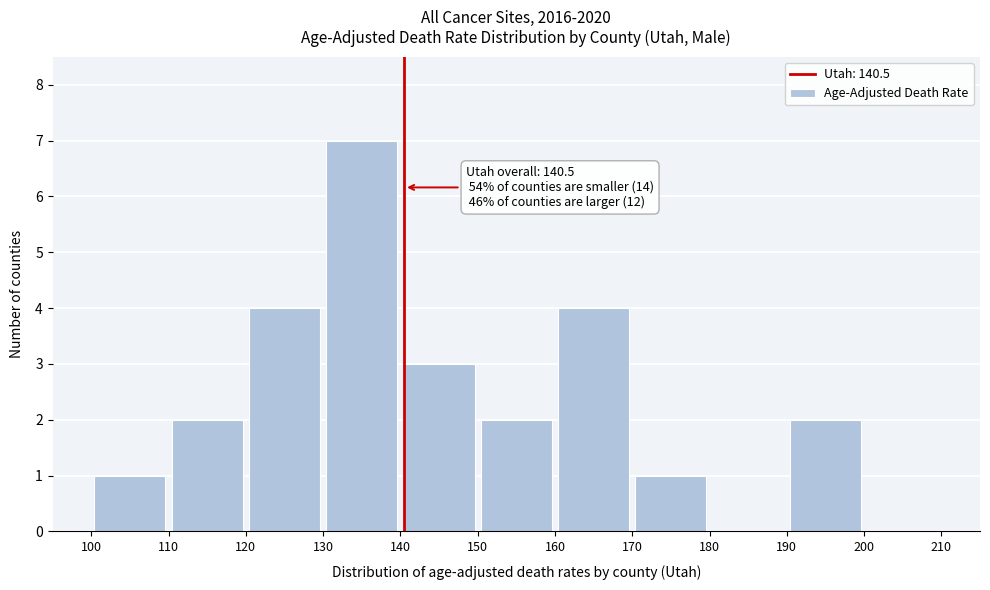

Over which range of the x-axis is the bar tallest?

130 to 140